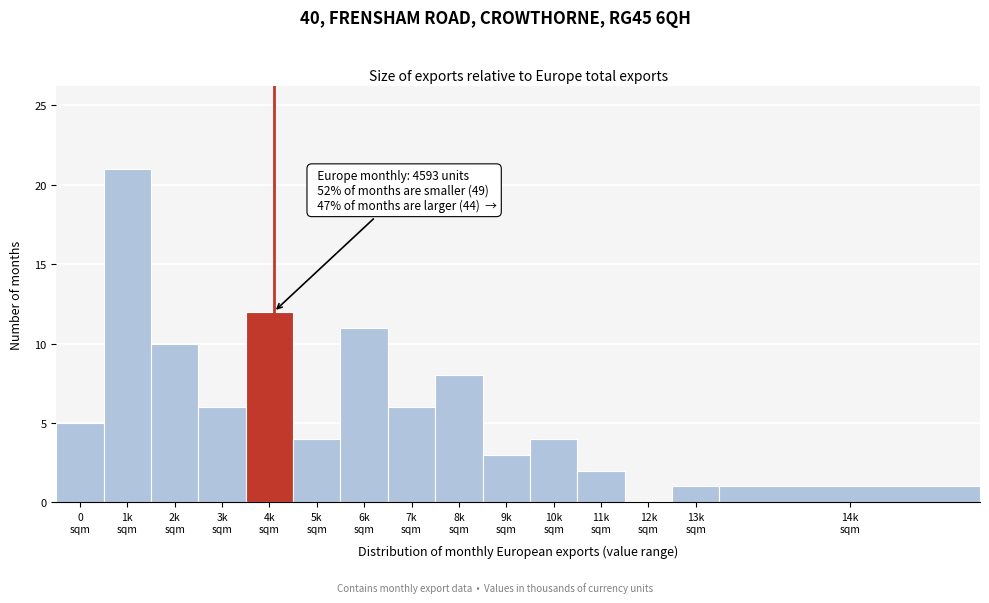

What is the maximum value shown in the chart?

21